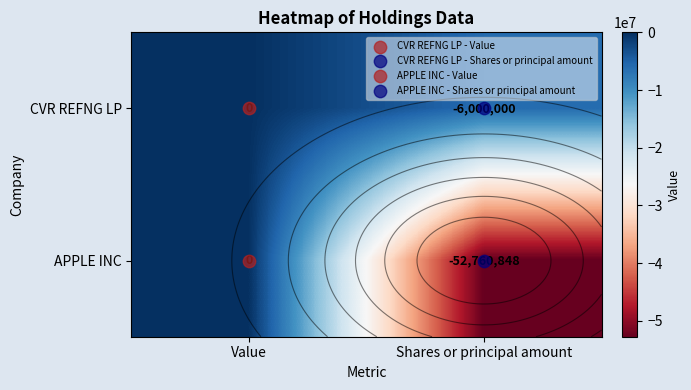

What is the sum of the CVR REFNG LP values at Shares or principal amount and Value?

-6000000